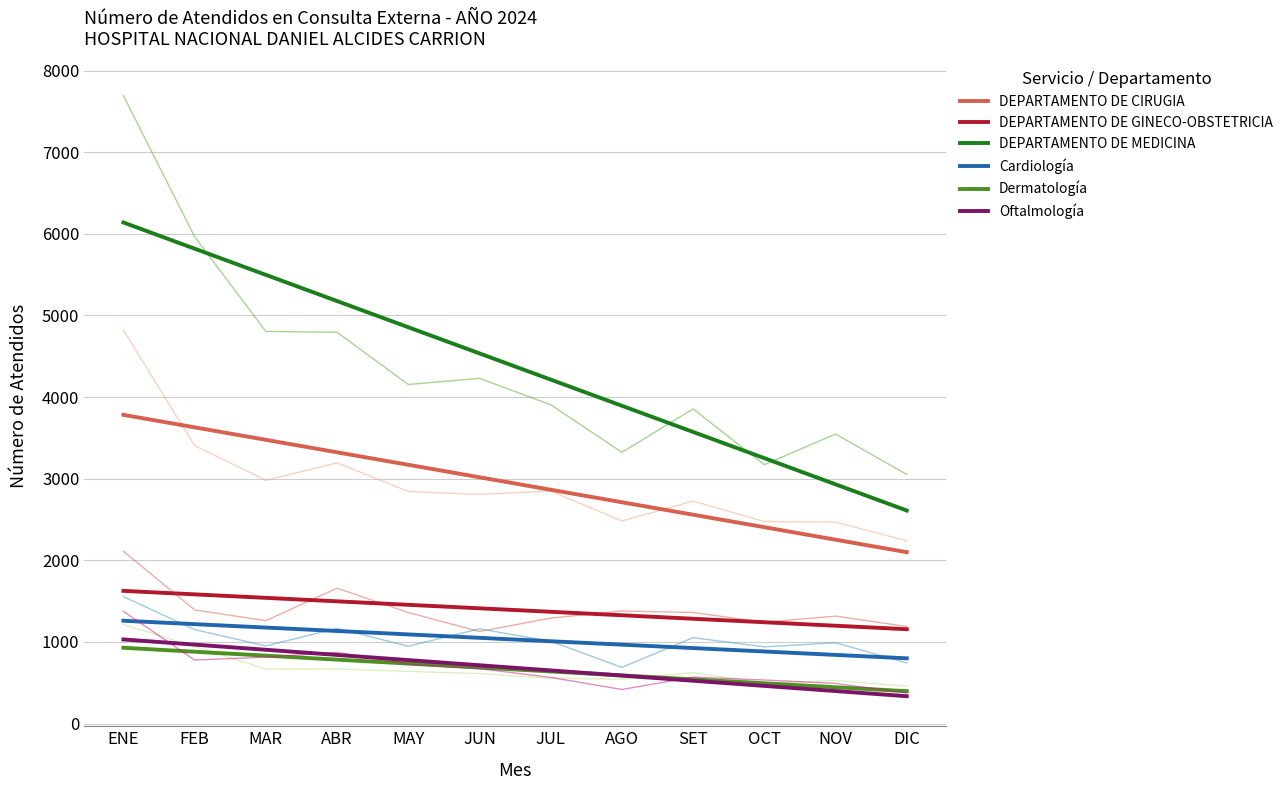

Which category has the lowest value across all series?

DIC